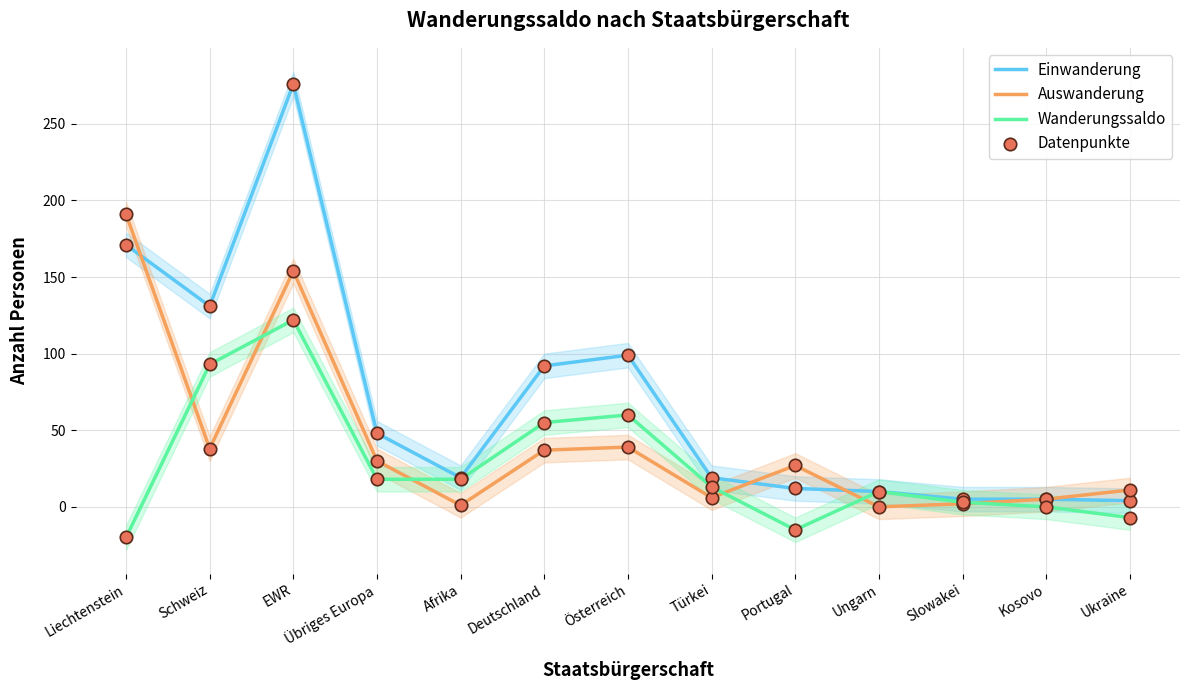

At how many categories does at least one series exceed 240?

1